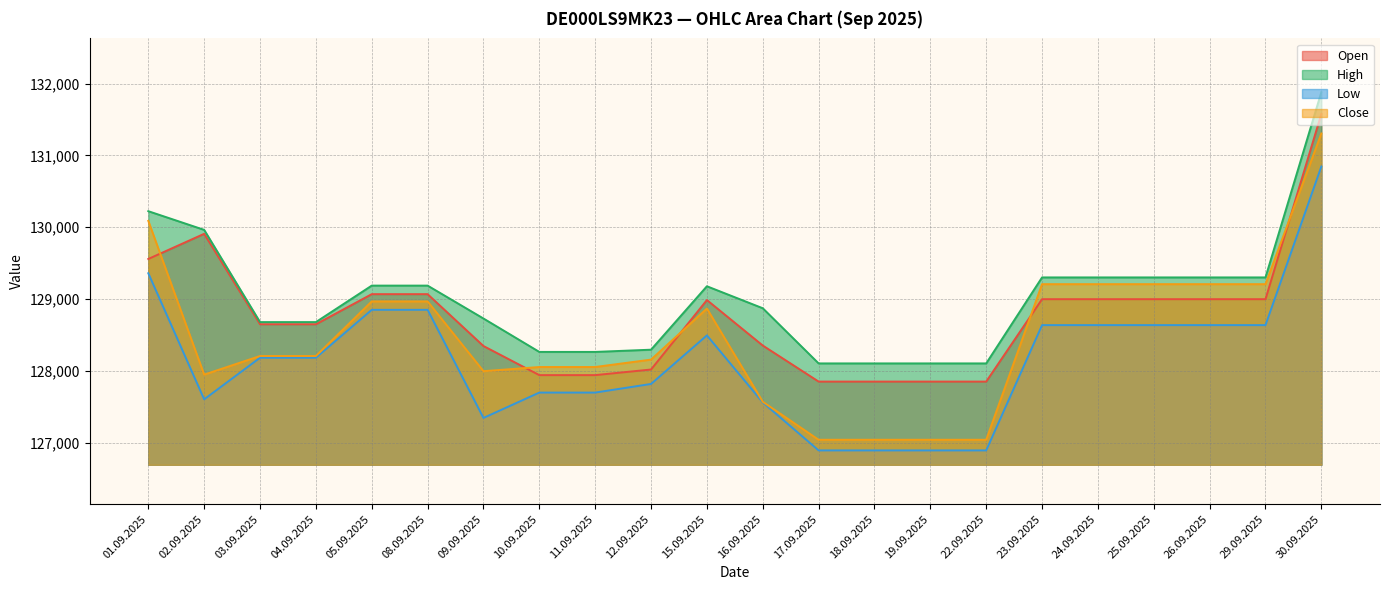

What is the minimum value for Low?

126893